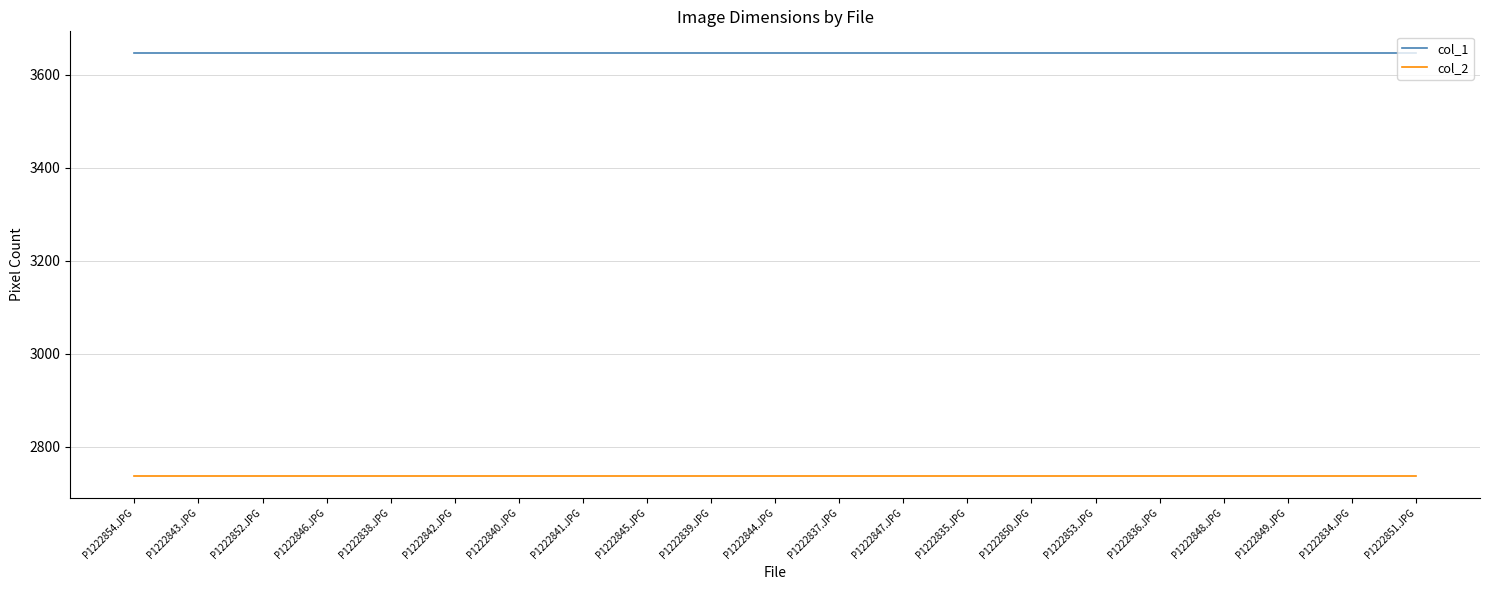

At P1222839.JPG, list the series in order from smallest to largest.

col_2, col_1